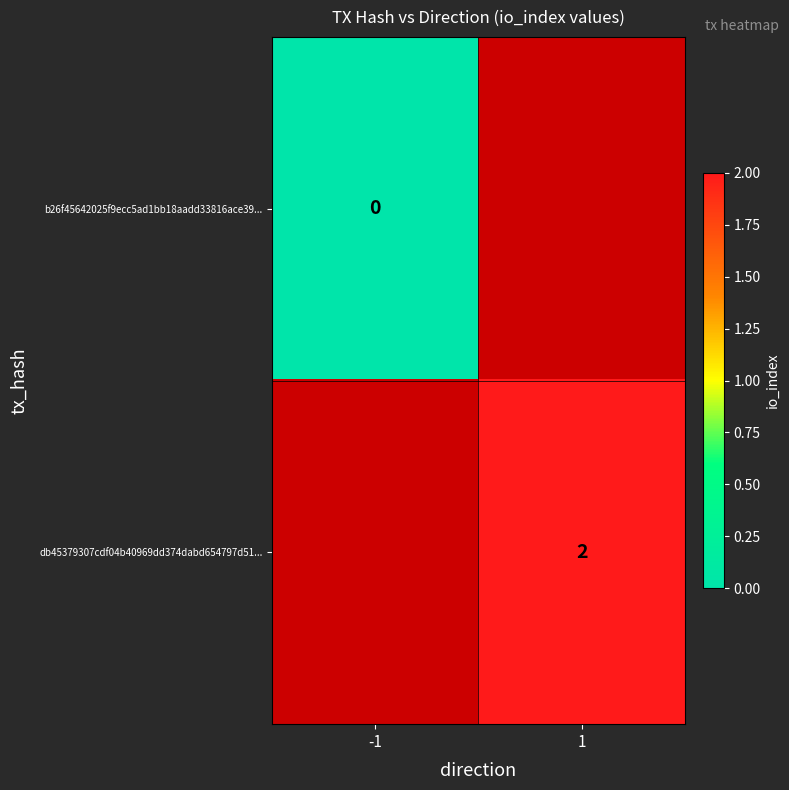

Is the value of b26f45642025f9ecc5ad1bb18aadd33816ace39... at -1 greater than the value of db45379307cdf04b40969dd374dabd654797d51... at 1?

No